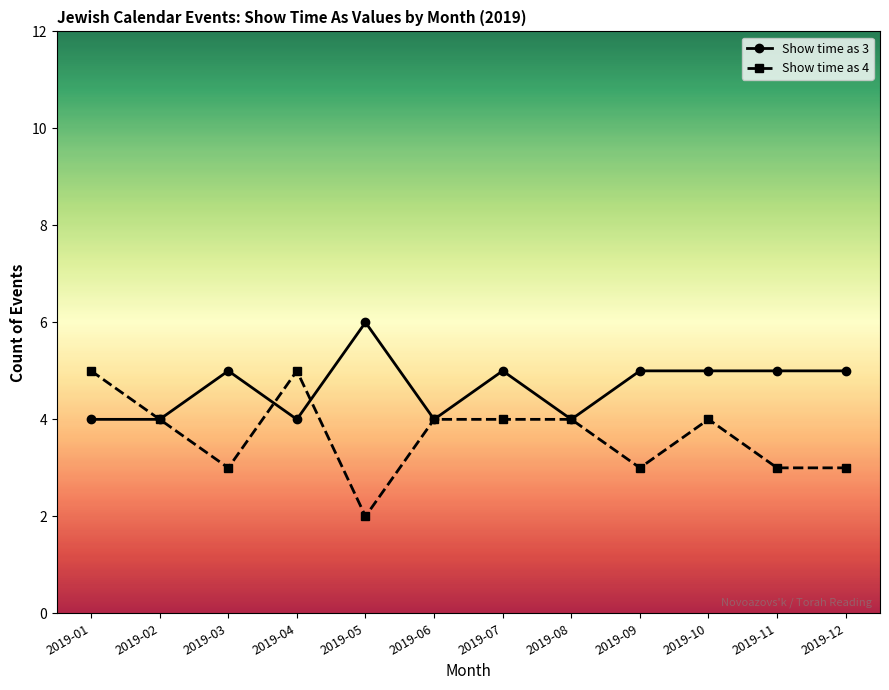

Which series has the largest total across all categories?

Show time as 3